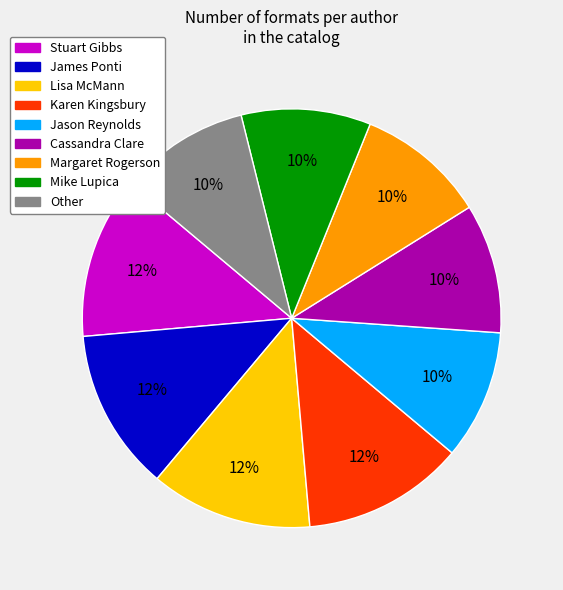

Does any single category account for the majority?

No